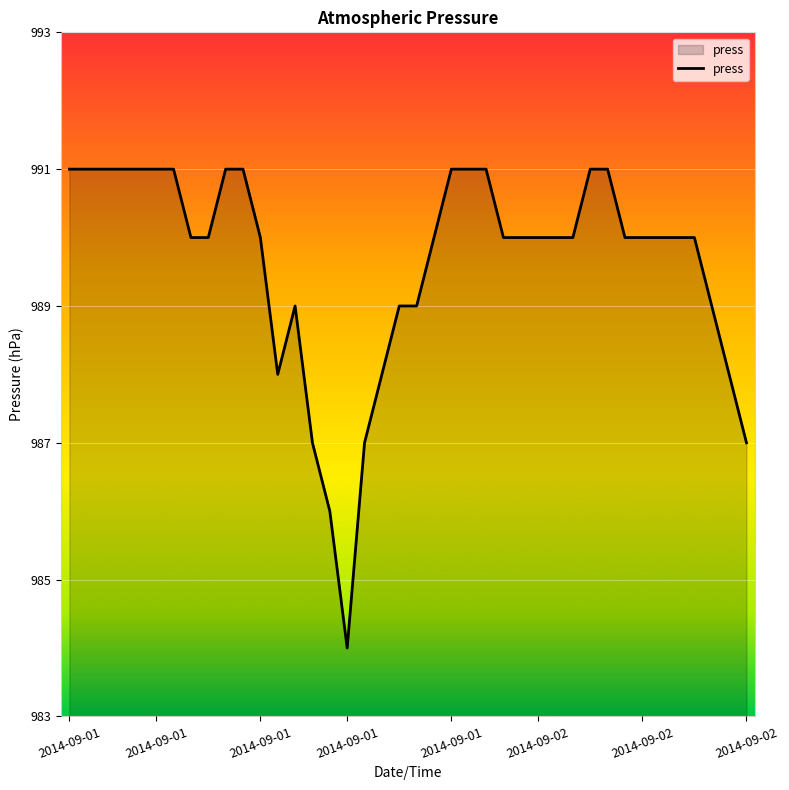

What is the difference between the maximum and minimum values?

7